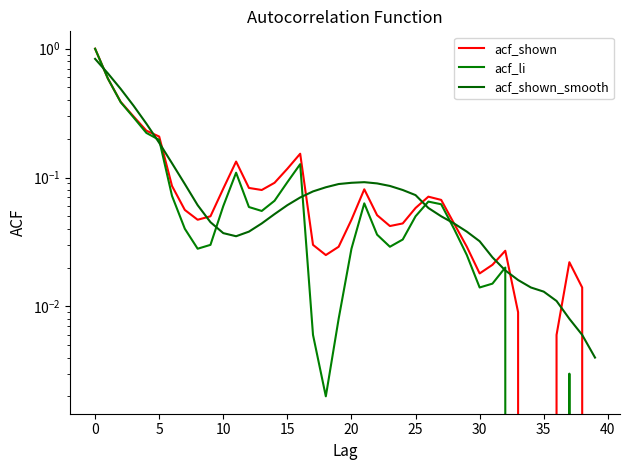

Does the chart display data point markers on the line(s)?

No